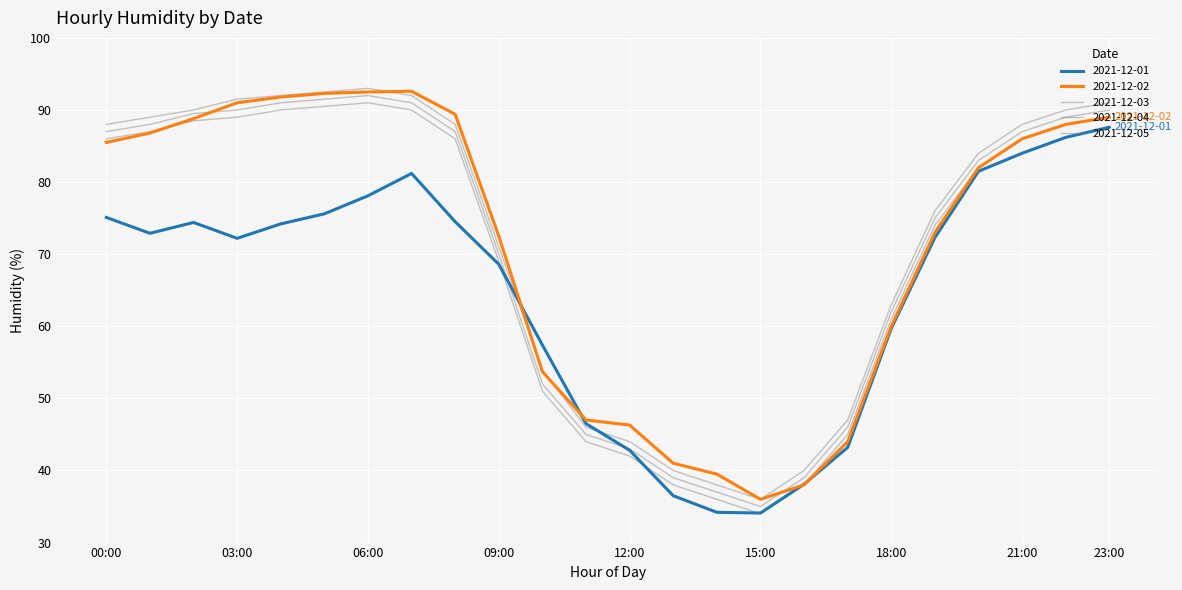

What is the sum of all 2021-12-05 values?

1675.0